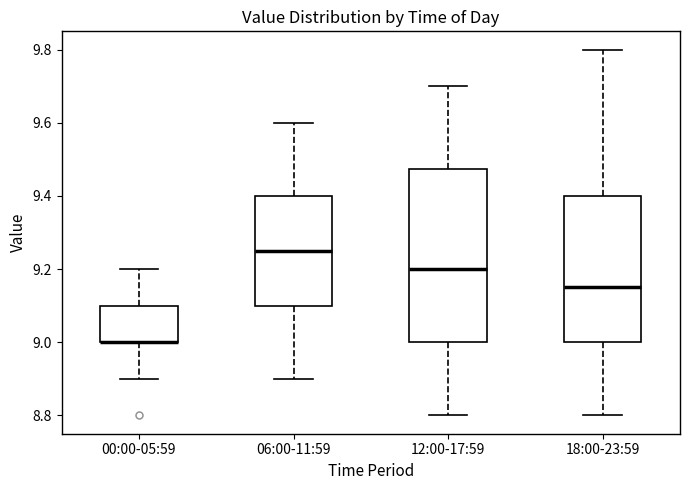

Reading left to right, read every box against the y-axis: the position of its median line, the range the box covers, and the ends of its whiskers. The values are not printed on the chart, so give them approximately, as read against the axis.

00:00-05:59: median 9.00 (drawn on the box's lower edge), box 9.00 to 9.10, whiskers 8.90 to 9.20
06:00-11:59: median 9.26, box 9.10 to 9.40, whiskers 8.90 to 9.60
12:00-17:59: median 9.20, box 9.00 to 9.48, whiskers 8.80 to 9.70
18:00-23:59: median 9.16, box 9.00 to 9.40, whiskers 8.80 to 9.80